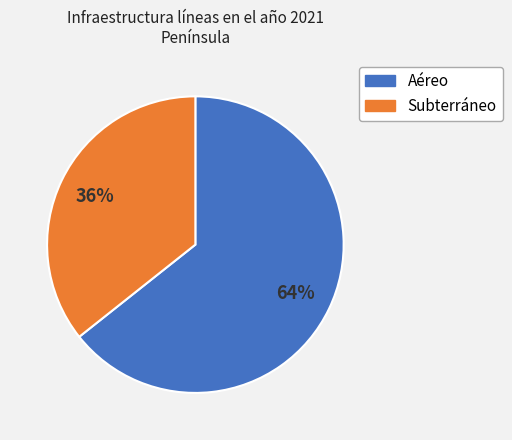

What is the smallest slice in the pie chart?

Subterráneo